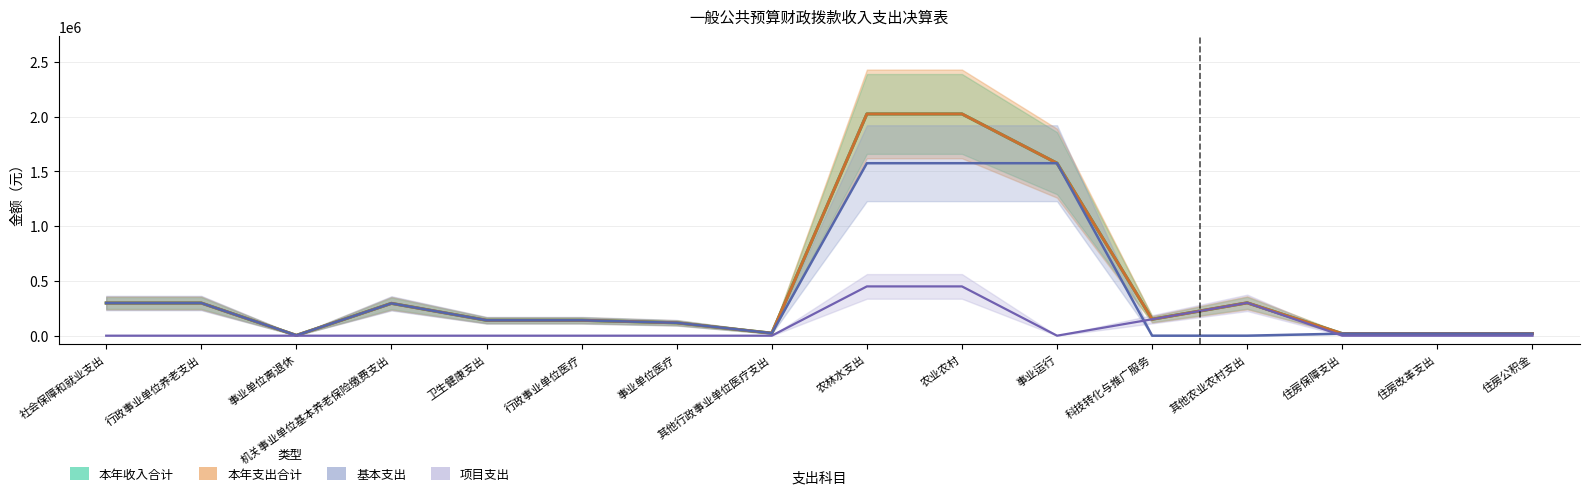

At which category is the sum across all series the highest?

农林水支出